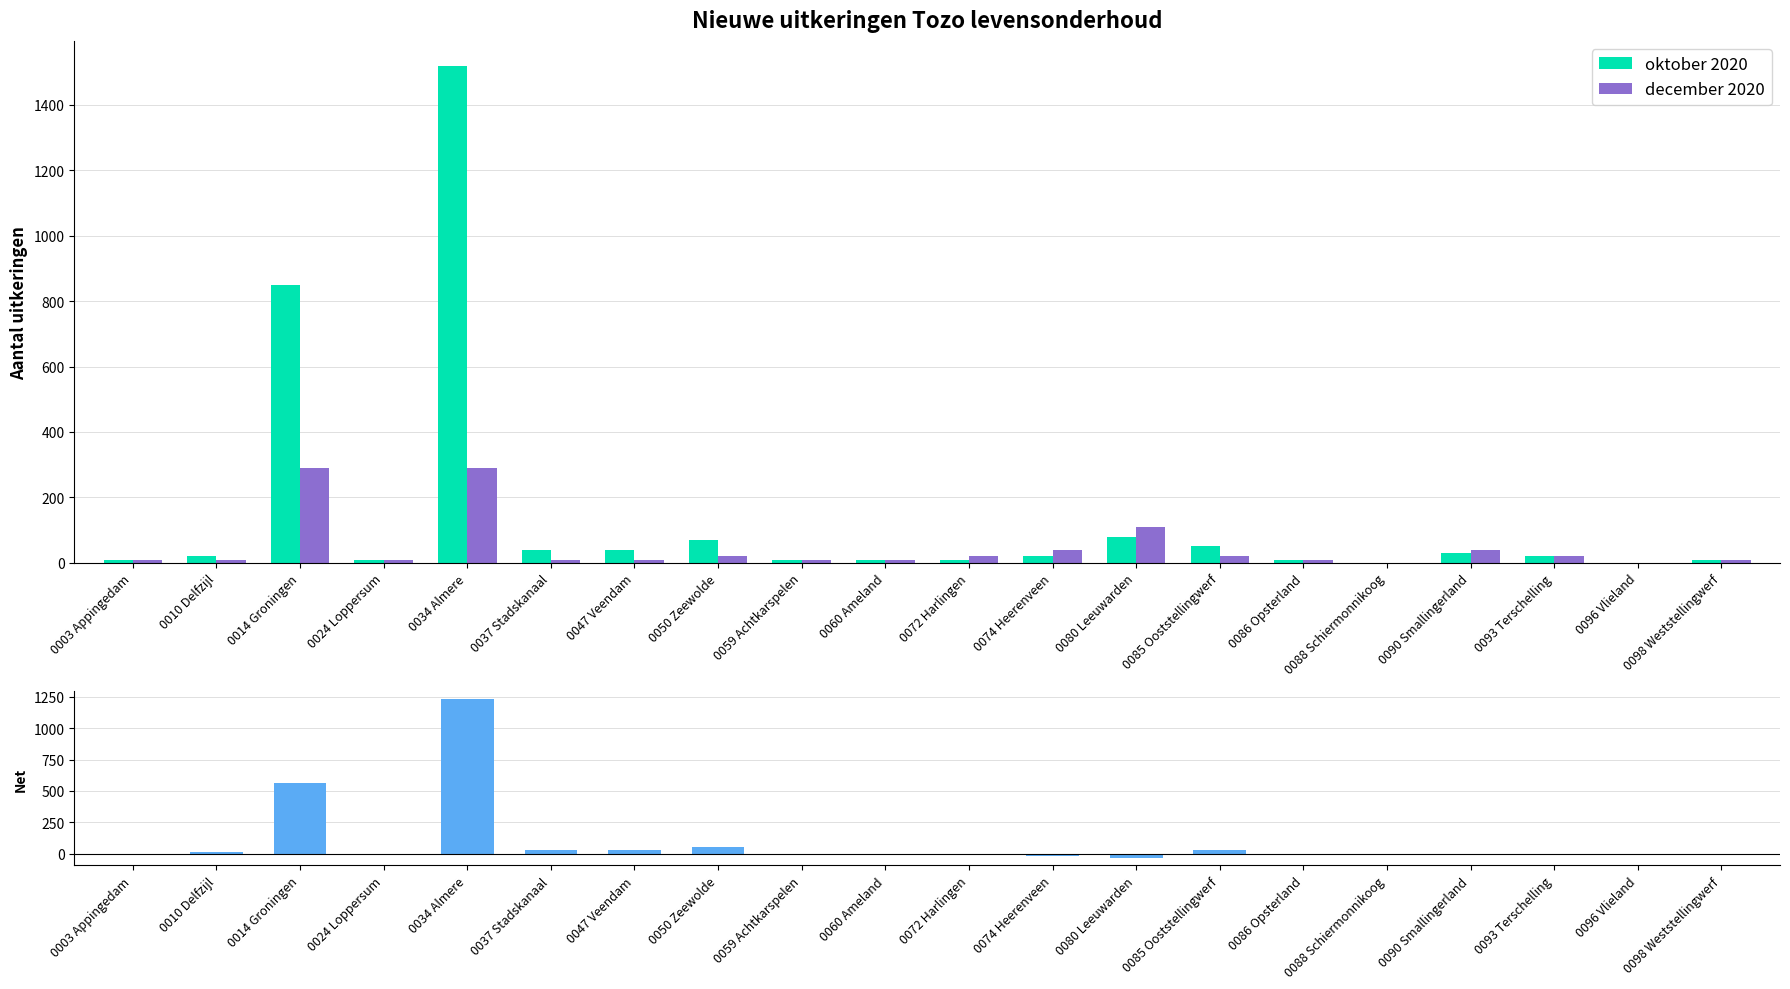

What is the label of the 20th bar from the left?

0098 Weststellingwerf